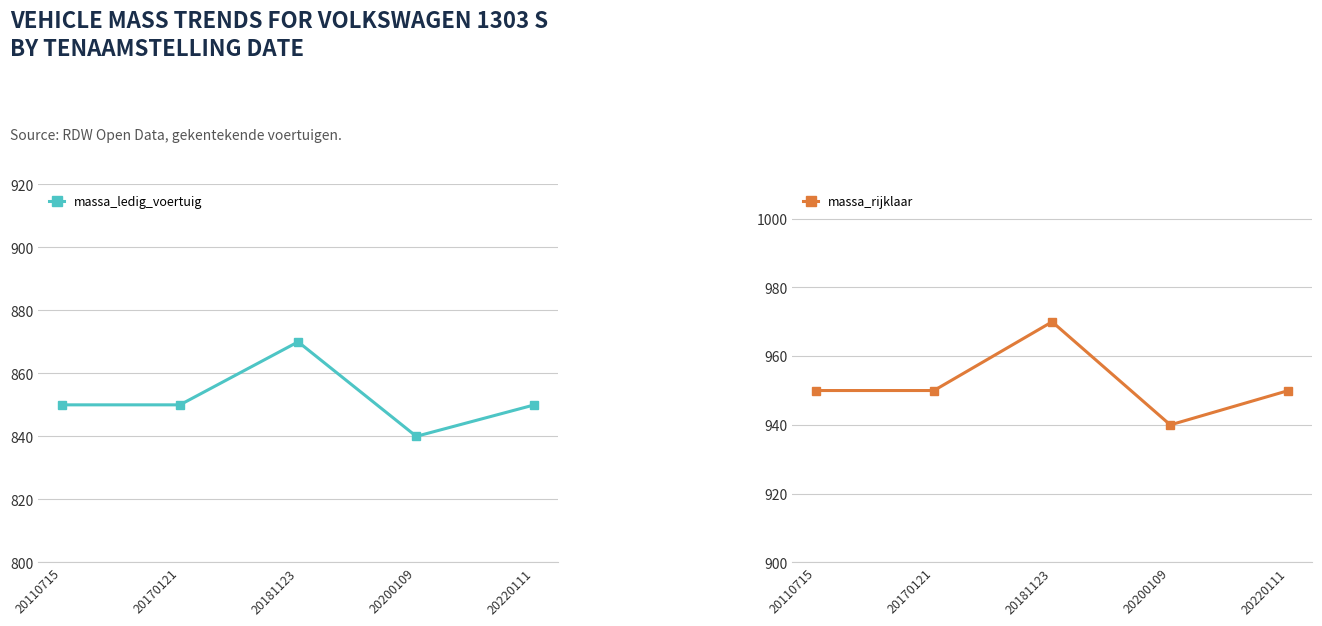

True or false: massa_rijklaar has more than 0 points higher than both neighbors.

True